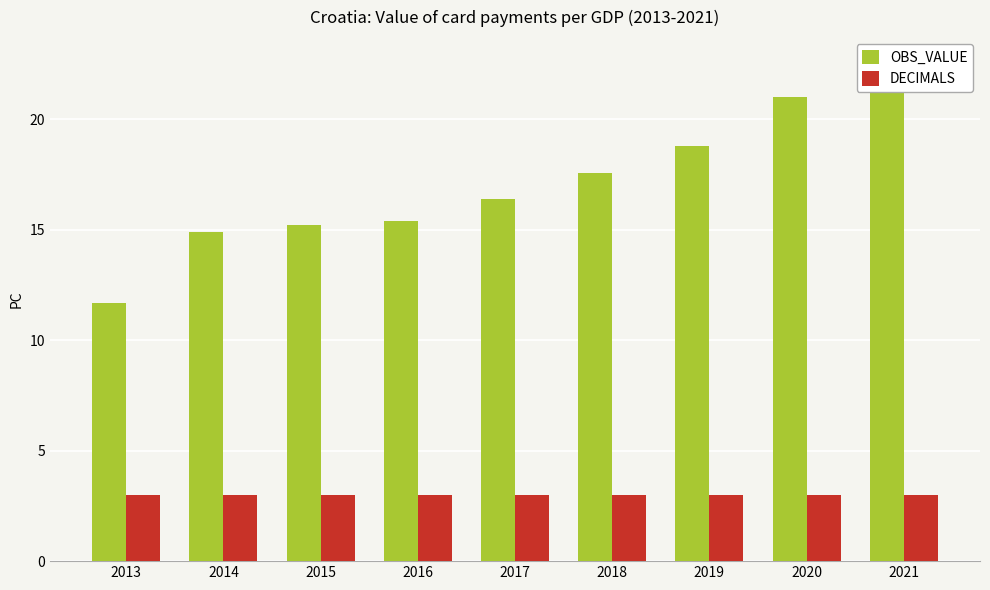

Rank the series by their average value, from lowest to highest.

DECIMALS, OBS_VALUE